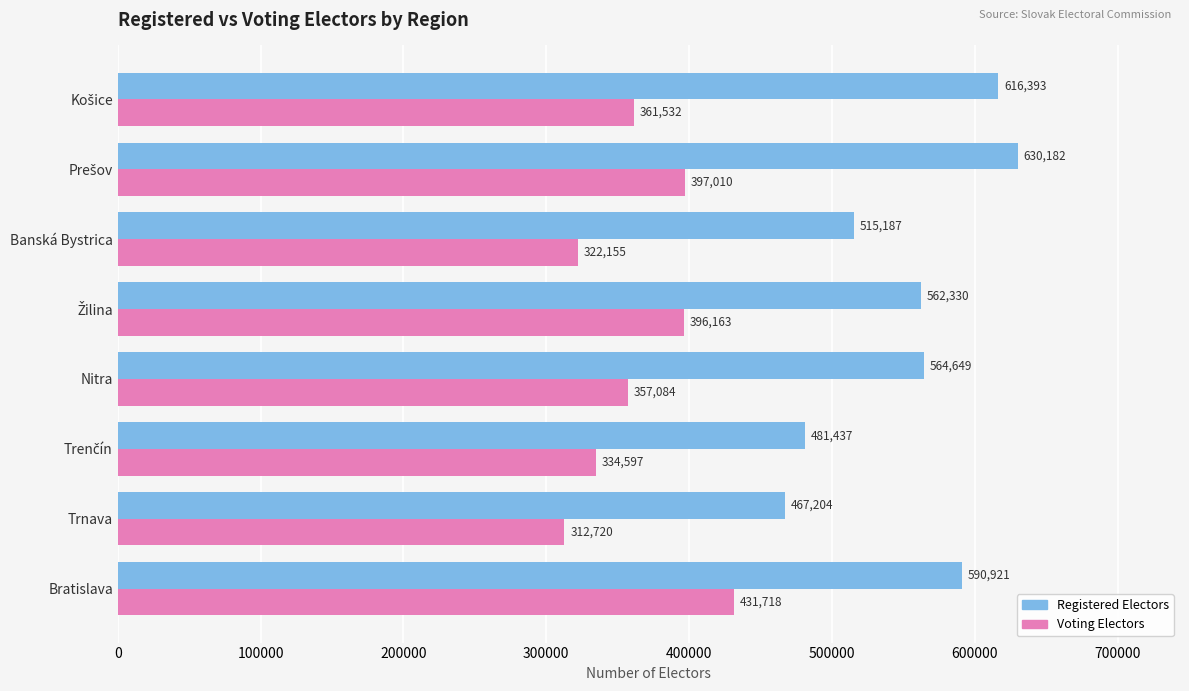

Which series has the widest spread of values?

Registered Electors